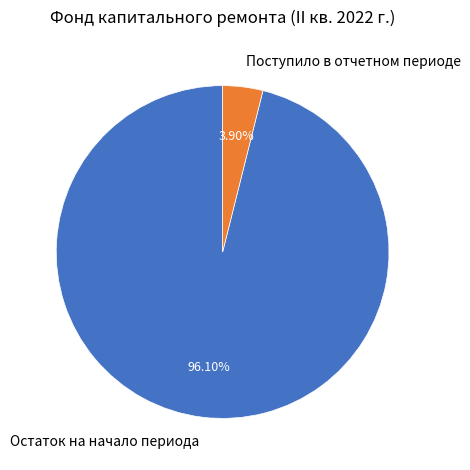

What is the largest slice in the pie chart?

Остаток на начало периода